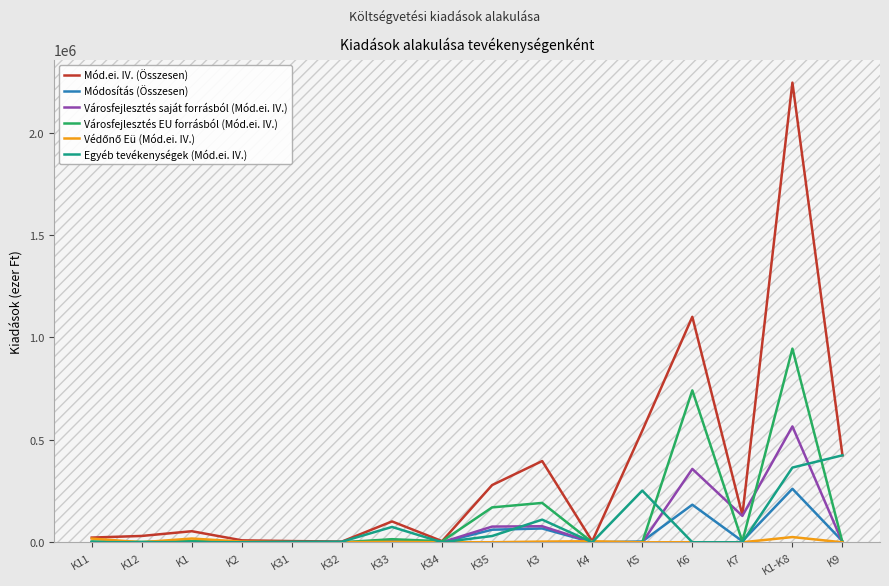

Which label corresponds to the largest value in the chart?

K1-K8